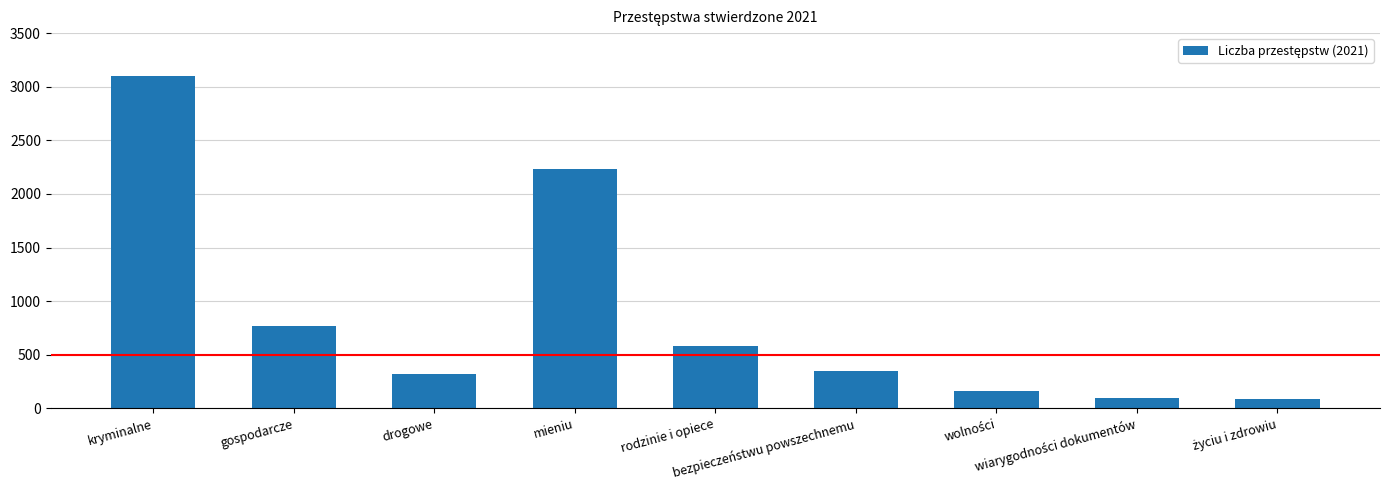

What is the label of the 1st bar from the left?

kryminalne